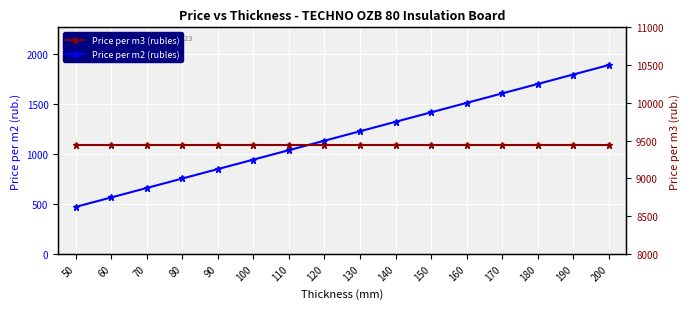

Which series has the largest range (max minus min)?

Price per m2 (rubles)